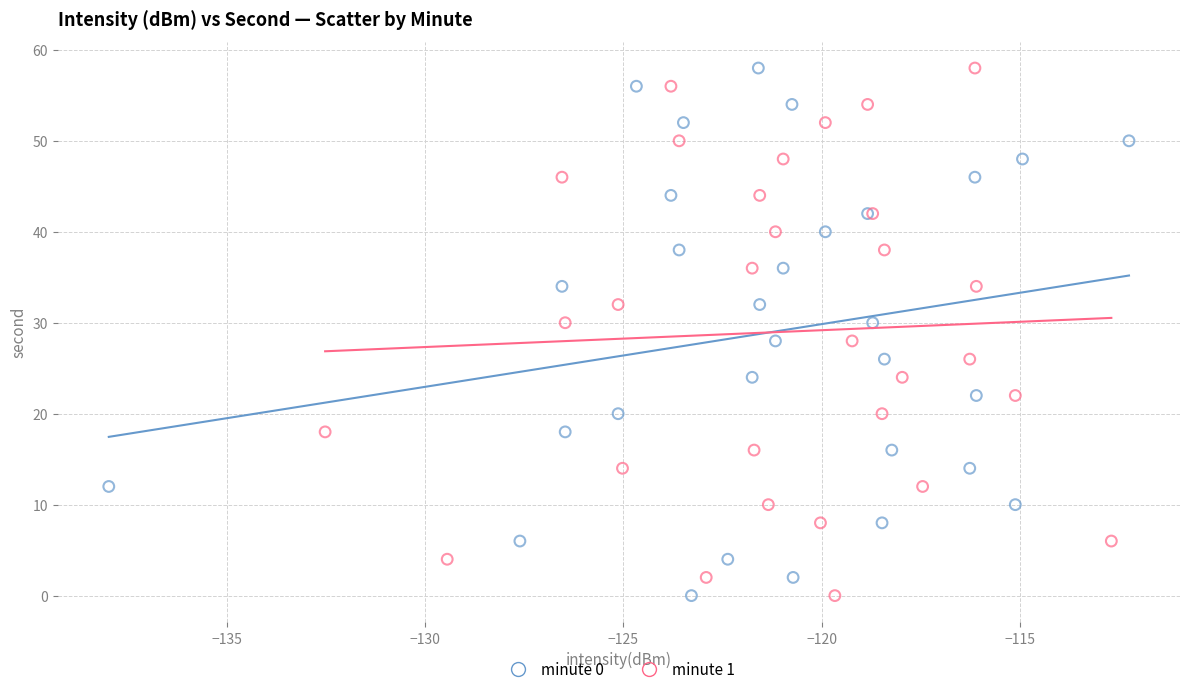

What are all the series names shown in the legend?

minute 0, minute 1